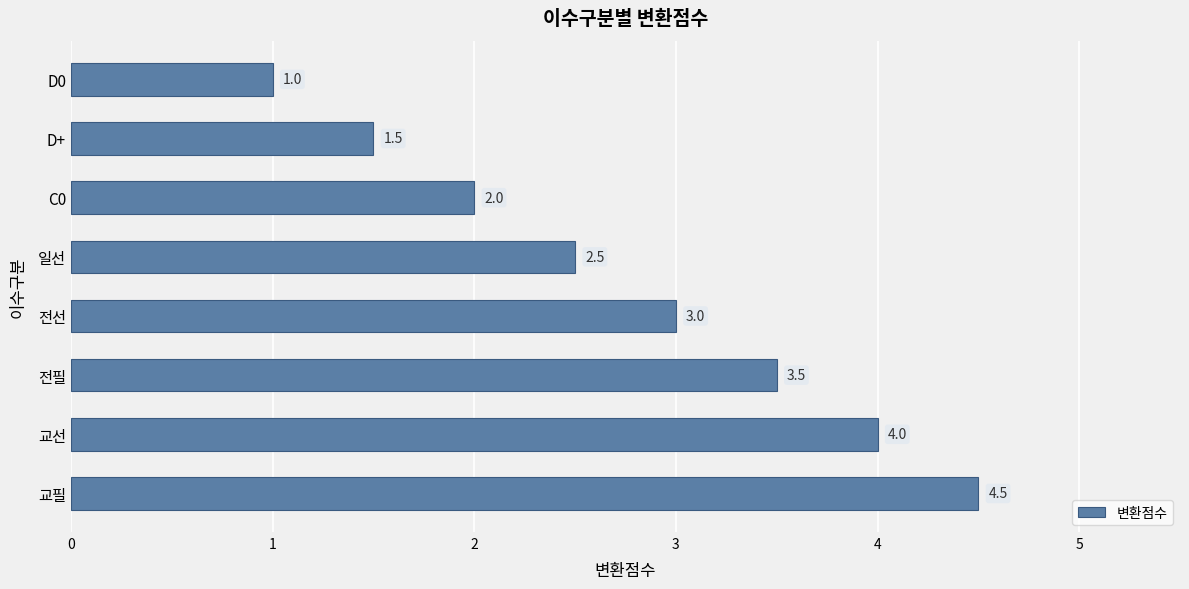

The value at 교필 is 4.5. True or false?

True